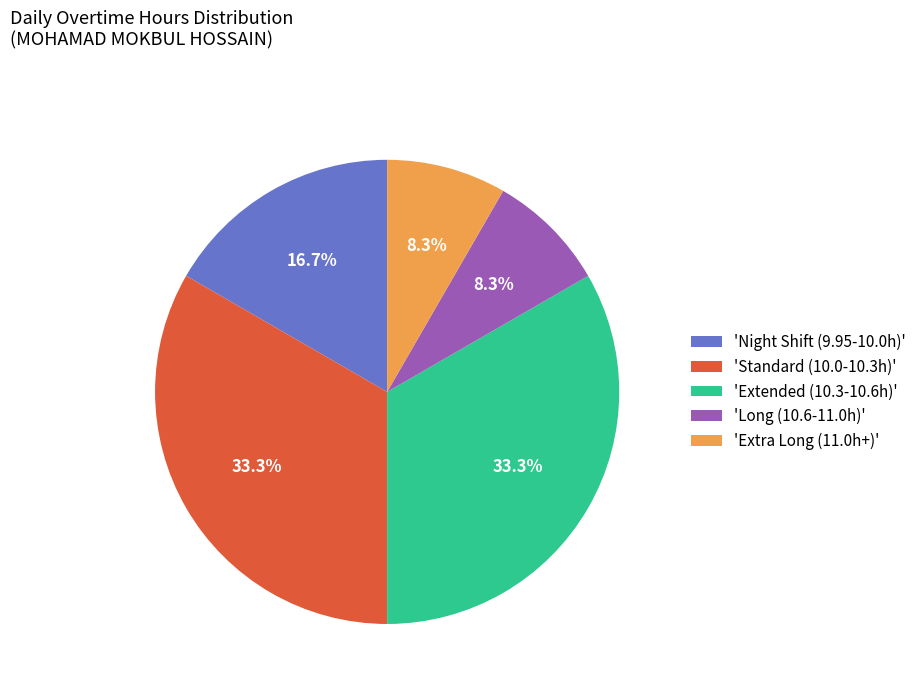

To the nearest percent, what is the difference between the largest and smallest slice percentages?

25%